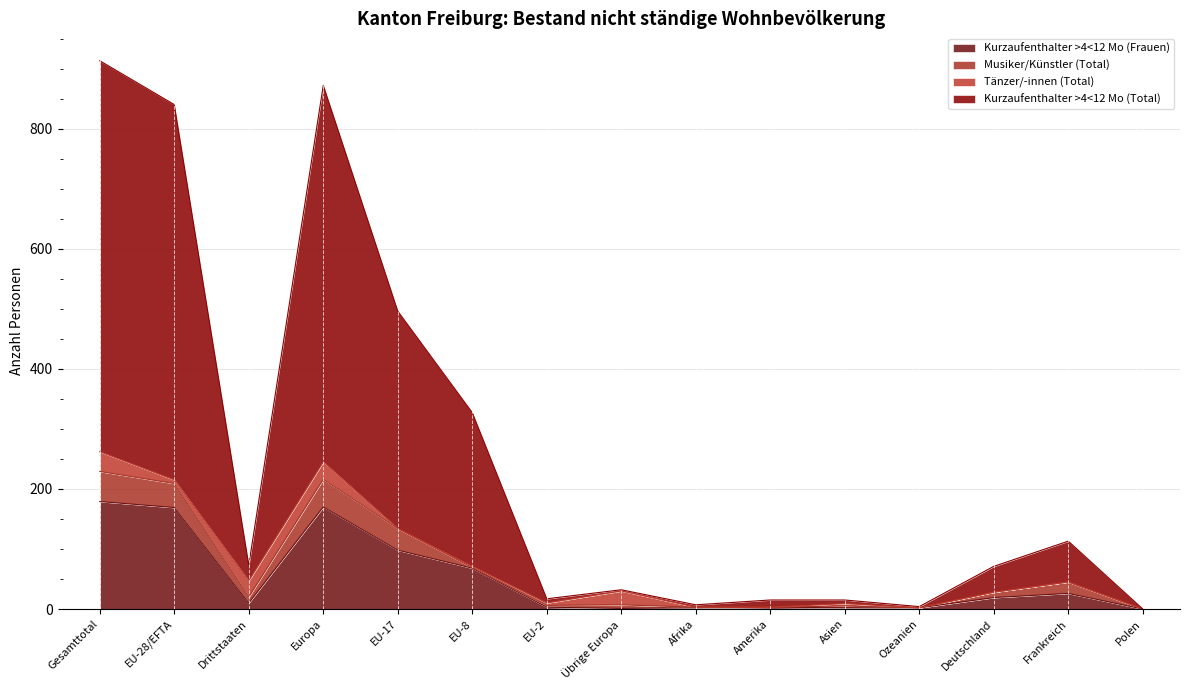

At which label does Kurzaufenthalter >4<12 Mo (Frauen) reach its minimum?

Polen